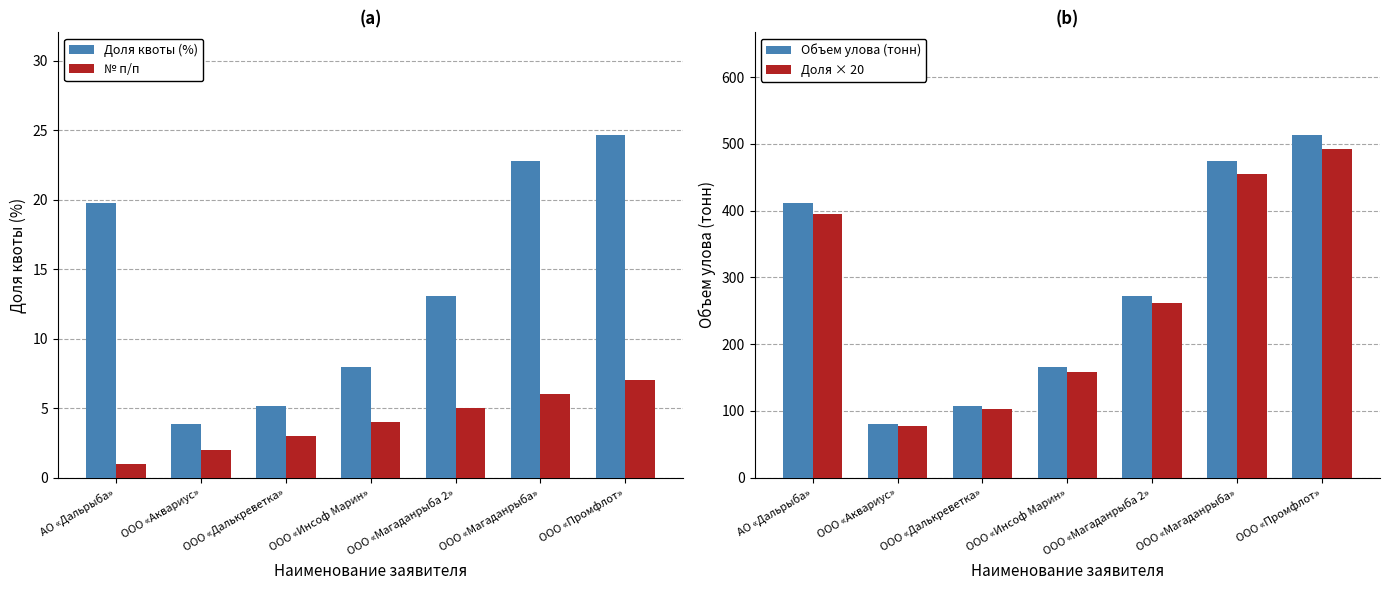

Where does the Объем улова (тонн) series first go above 272?

АО «Дальрыба»